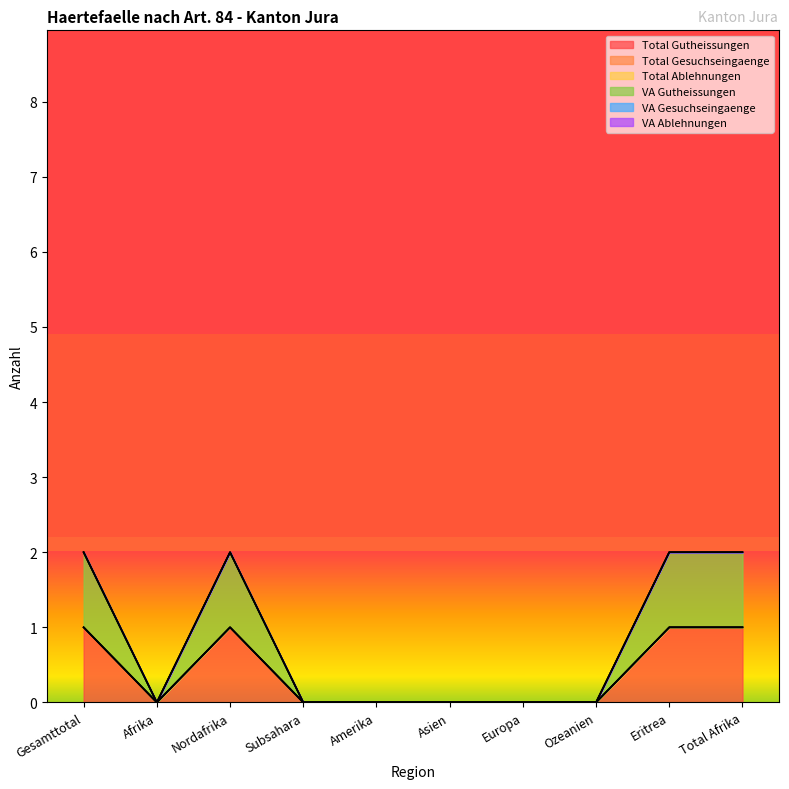

Which series has the largest range (max minus min)?

Total Gutheissungen